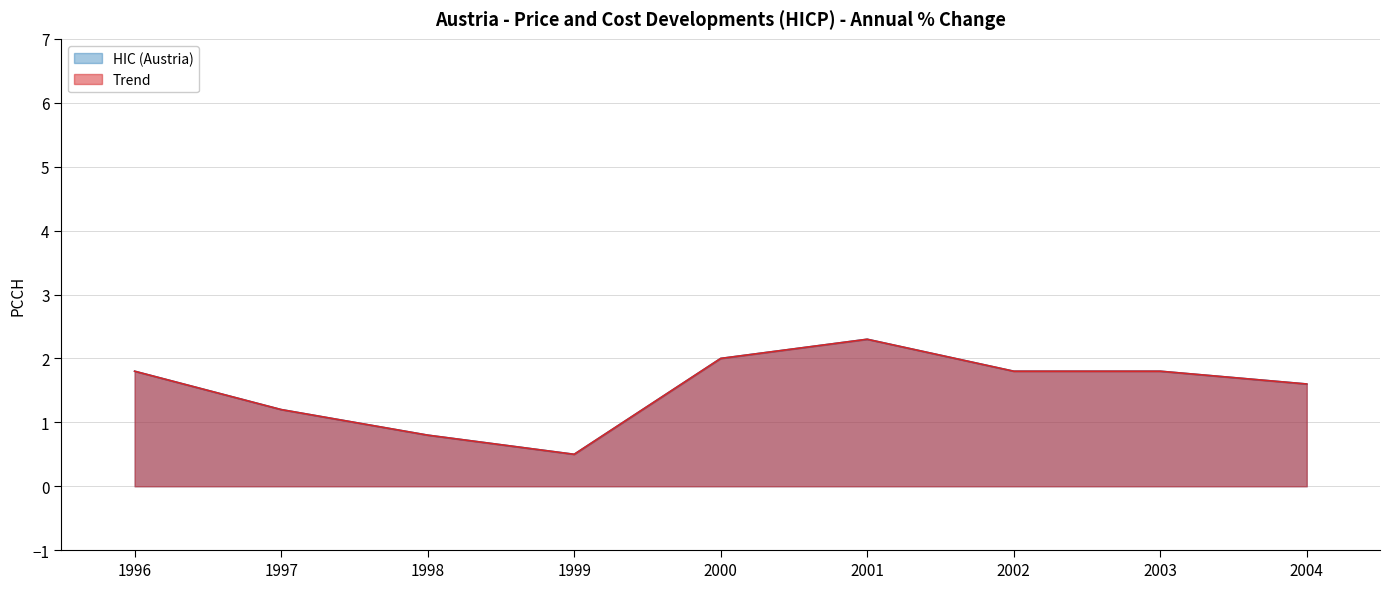

In Trend, how many points are higher than both neighbors (excluding endpoints)?

1